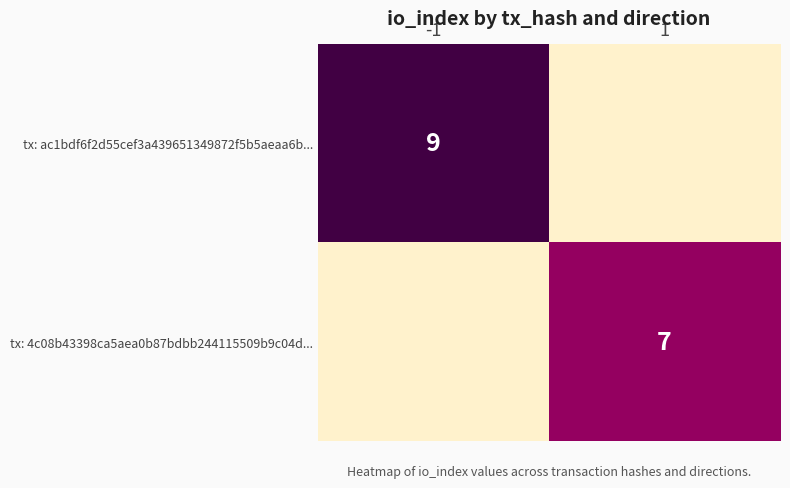

At 1, list the series in order from largest to smallest.

tx: 4c08b43398ca5aea0b87bdbb244115509b9c04d..., tx: ac1bdf6f2d55cef3a439651349872f5b5aeaa6b...